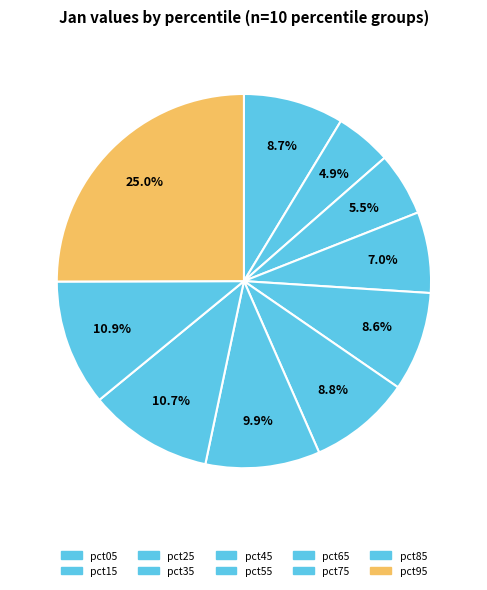

How many slices are in this pie chart?

10